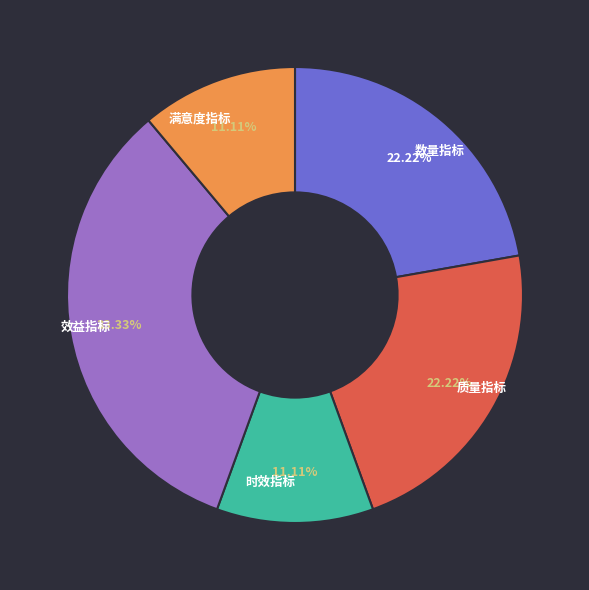

What percentage is the 质量指标 slice, to the nearest percent?

22%